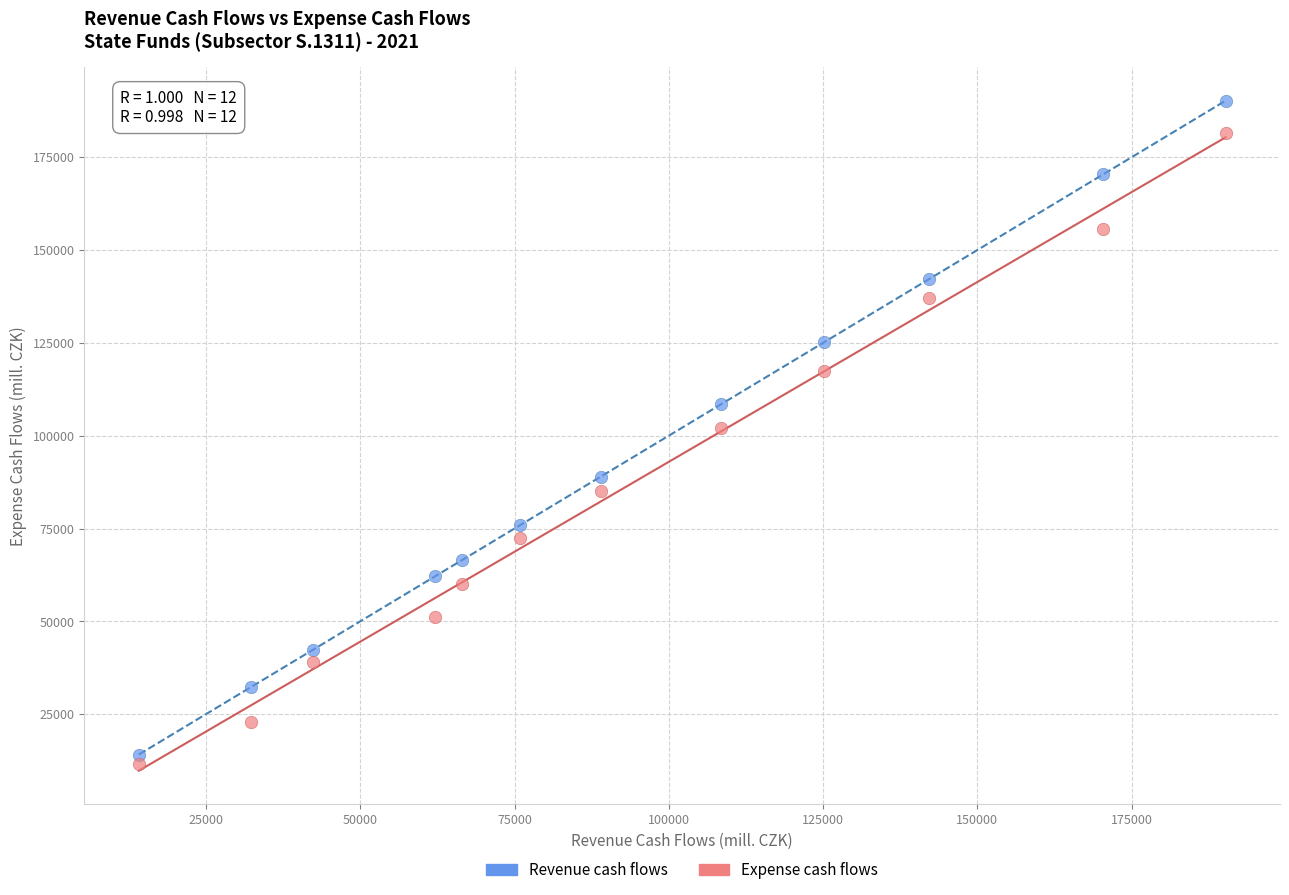

What are all the series names shown in the legend?

Revenue cash flows, Expense cash flows